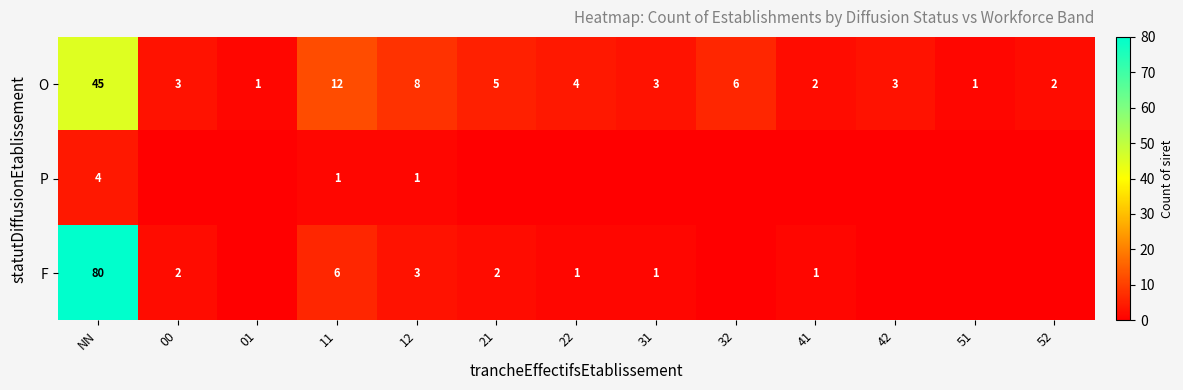

At which label is O closest to 23?

11